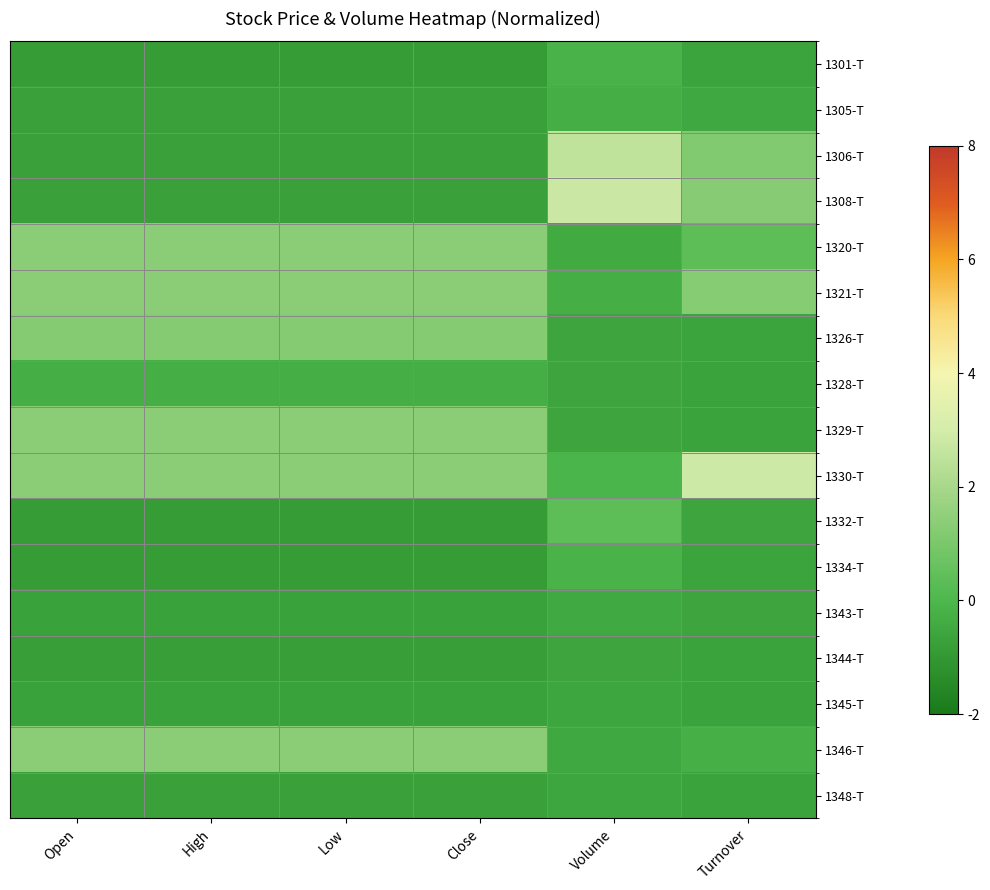

Reading right to left, transcribe all the data shown in this chart.

1301-T: Turnover=-0.6	Volume=-0.2	Close=-0.9	Low=-0.9	High=-0.9	Open=-0.9
1305-T: Turnover=-0.5	Volume=-0.3	Close=-0.7	Low=-0.7	High=-0.7	Open=-0.7
1306-T: Turnover=1.2	Volume=2.5	Close=-0.7	Low=-0.7	High=-0.7	Open=-0.7
1308-T: Turnover=1.3	Volume=2.8	Close=-0.7	Low=-0.7	High=-0.7	Open=-0.7
1320-T: Turnover=0.3	Volume=-0.4	Close=1.4	Low=1.4	High=1.4	Open=1.4
1321-T: Turnover=1.3	Volume=-0.3	Close=1.4	Low=1.4	High=1.4	Open=1.4
1326-T: Turnover=-0.6	Volume=-0.6	Close=1.2	Low=1.2	High=1.2	Open=1.2
1328-T: Turnover=-0.6	Volume=-0.6	Close=-0.3	Low=-0.3	High=-0.3	Open=-0.3
1329-T: Turnover=-0.6	Volume=-0.6	Close=1.4	Low=1.4	High=1.4	Open=1.4
1330-T: Turnover=2.8	Volume=-0.1	Close=1.4	Low=1.4	High=1.4	Open=1.4
1332-T: Turnover=-0.6	Volume=0.4	Close=-0.9	Low=-0.9	High=-0.9	Open=-0.9
1334-T: Turnover=-0.6	Volume=-0.2	Close=-0.9	Low=-0.9	High=-0.9	Open=-0.9
1343-T: Turnover=-0.6	Volume=-0.4	Close=-0.7	Low=-0.7	High=-0.7	Open=-0.7
1344-T: Turnover=-0.7	Volume=-0.6	Close=-0.8	Low=-0.8	High=-0.8	Open=-0.8
1345-T: Turnover=-0.6	Volume=-0.5	Close=-0.7	Low=-0.7	High=-0.7	Open=-0.7
1346-T: Turnover=-0.3	Volume=-0.5	Close=1.4	Low=1.4	High=1.4	Open=1.4
1348-T: Turnover=-0.6	Volume=-0.5	Close=-0.7	Low=-0.7	High=-0.7	Open=-0.7